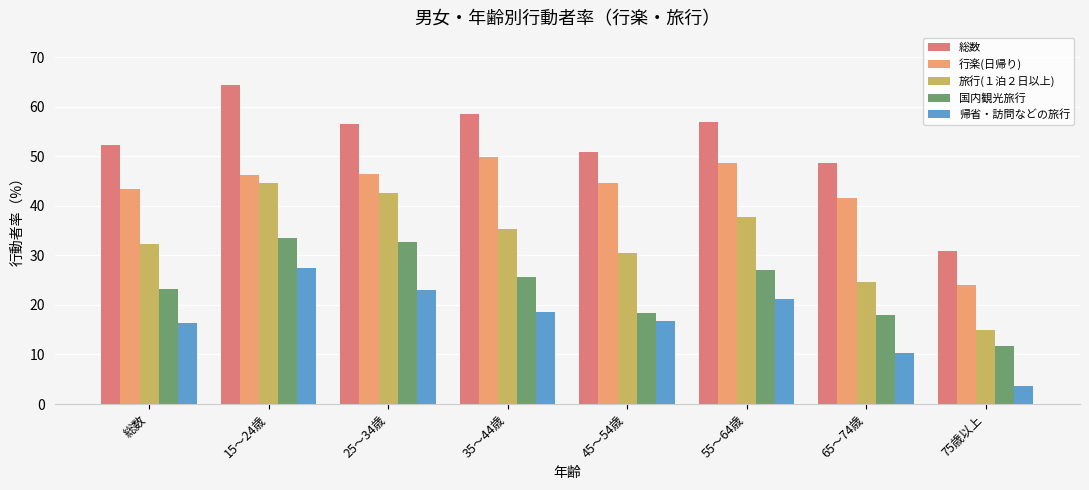

Does the chart contain any negative values?

No